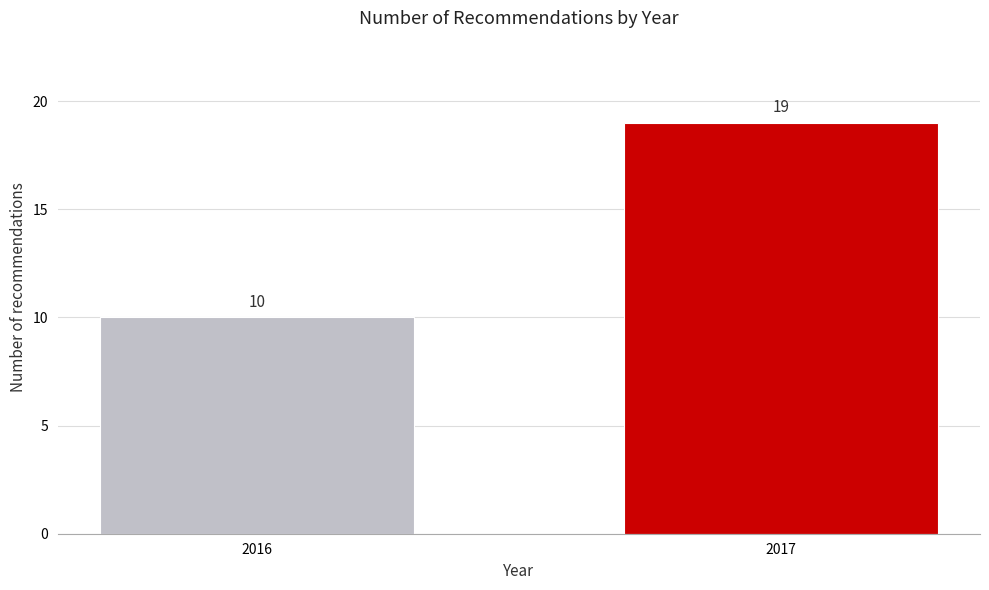

Reading right to left, what are all the values shown in this chart?

2017=19	2016=10